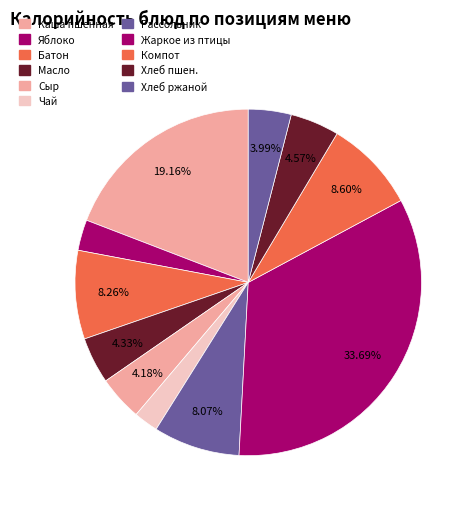

How many slices are in this pie chart?

11